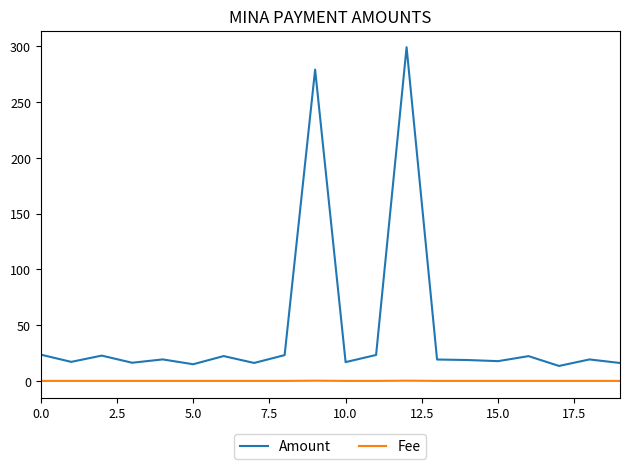

What is the maximum value for Amount?

299.2